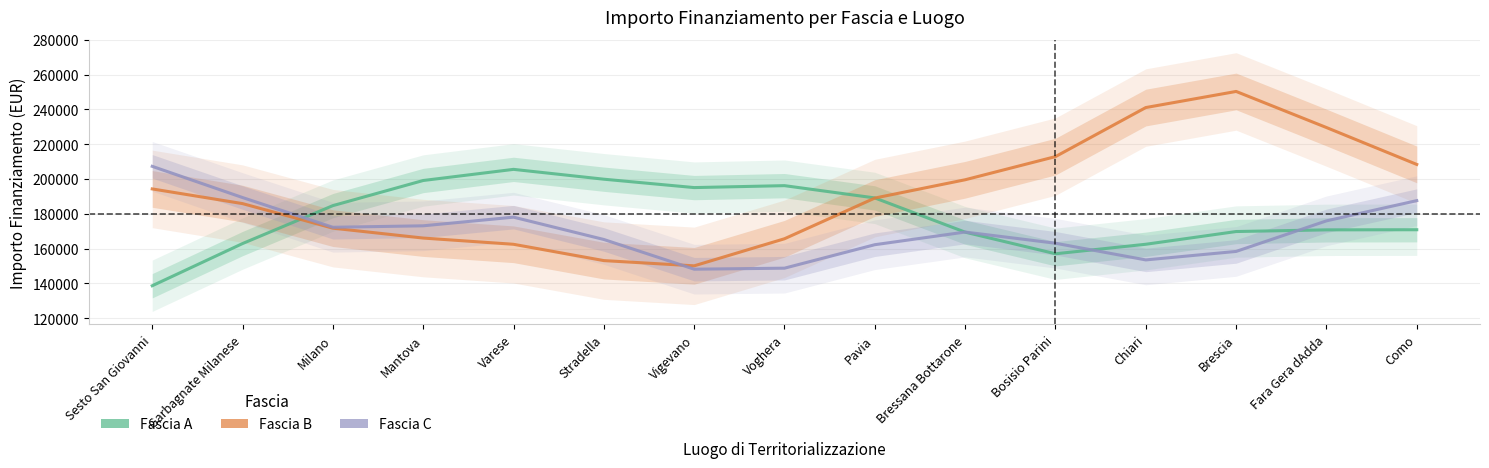

How many series are shown in this chart?

3